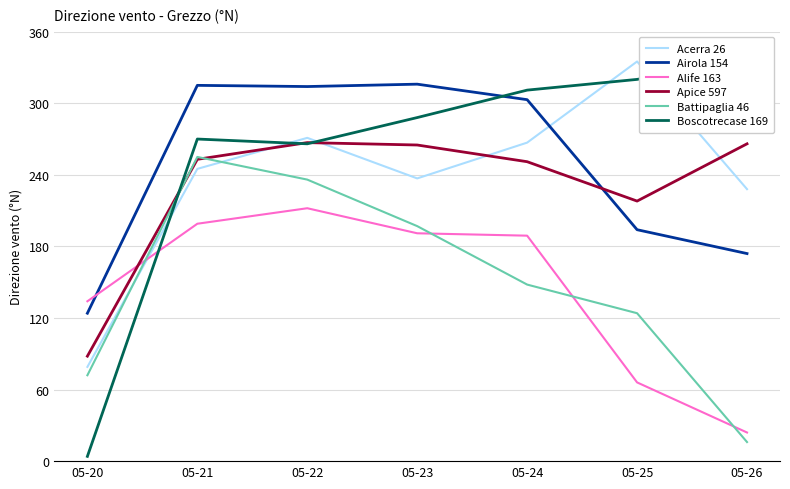

Rank the series by their maximum value, from lowest to highest.

Alife 163, Battipaglia 46, Apice 597, Airola 154, Acerra 26, Boscotrecase 169